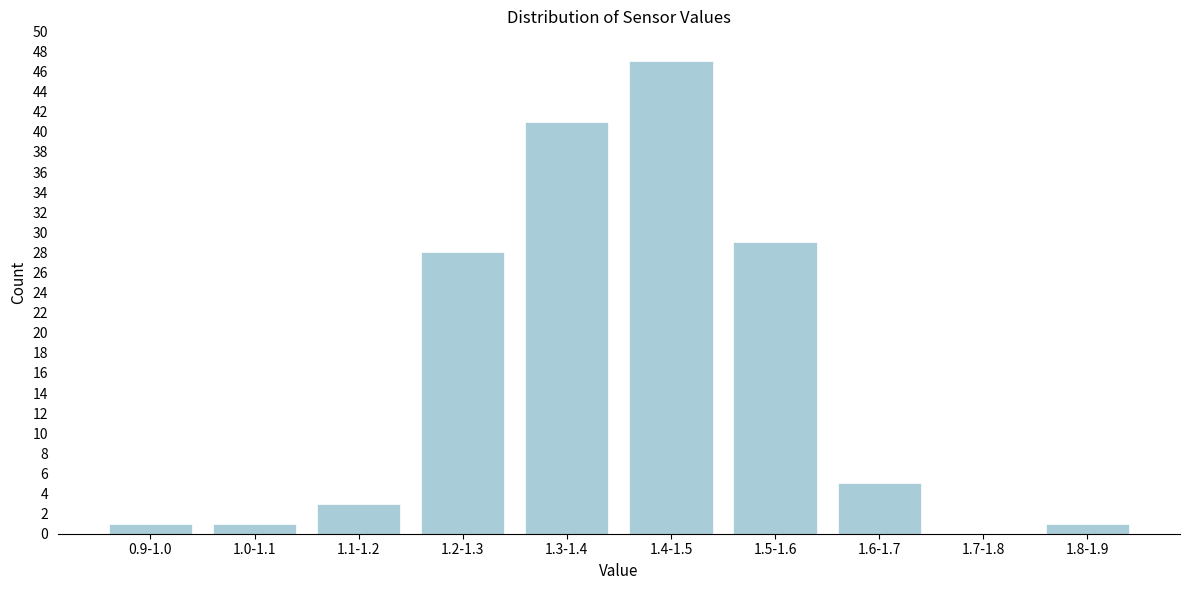

Reading left to right, what are all the values shown in this chart?

0.9-1.0=1	1.0-1.1=1	1.1-1.2=3	1.2-1.3=28	1.3-1.4=41	1.4-1.5=47	1.5-1.6=29	1.6-1.7=5	1.7-1.8=0	1.8-1.9=1